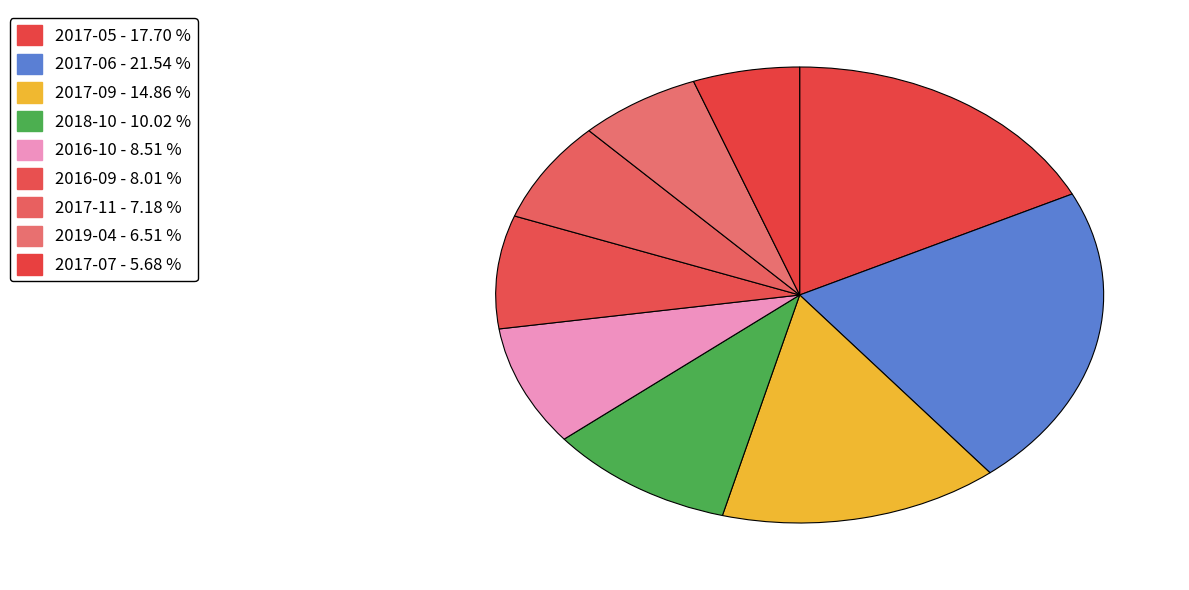

How many segments does this pie chart have?

9